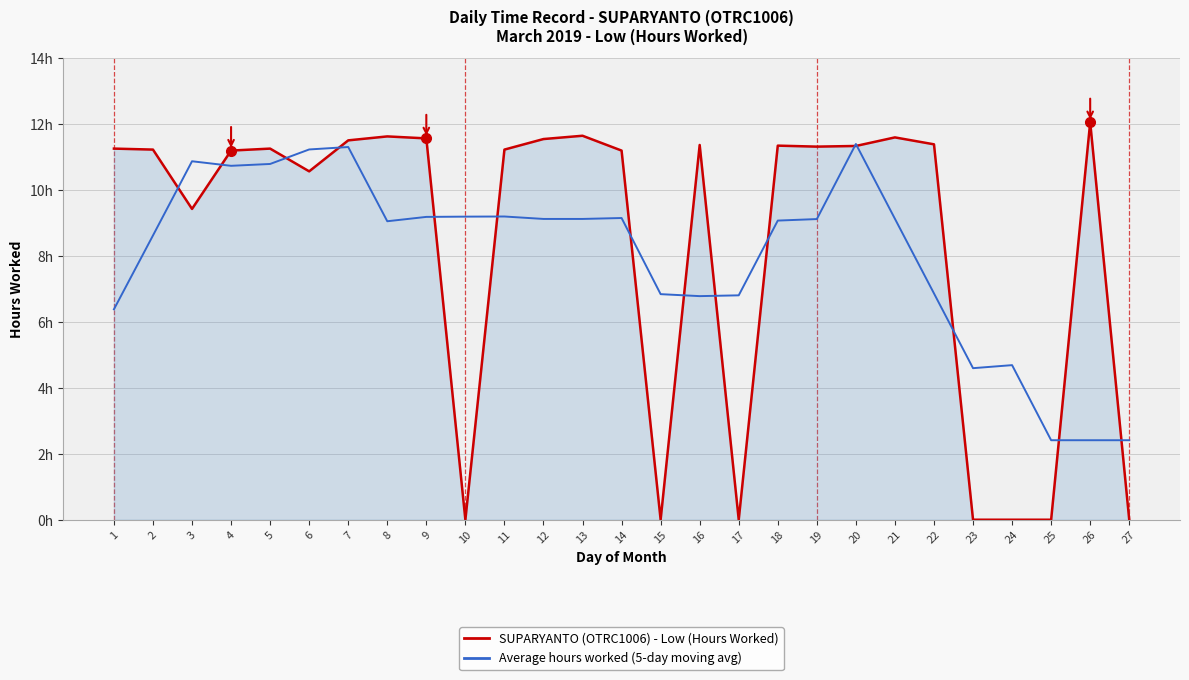

What are all the series names shown in the legend?

SUPARYANTO (OTRC1006) - Low (Hours Worked), Average hours worked (5-day moving avg)